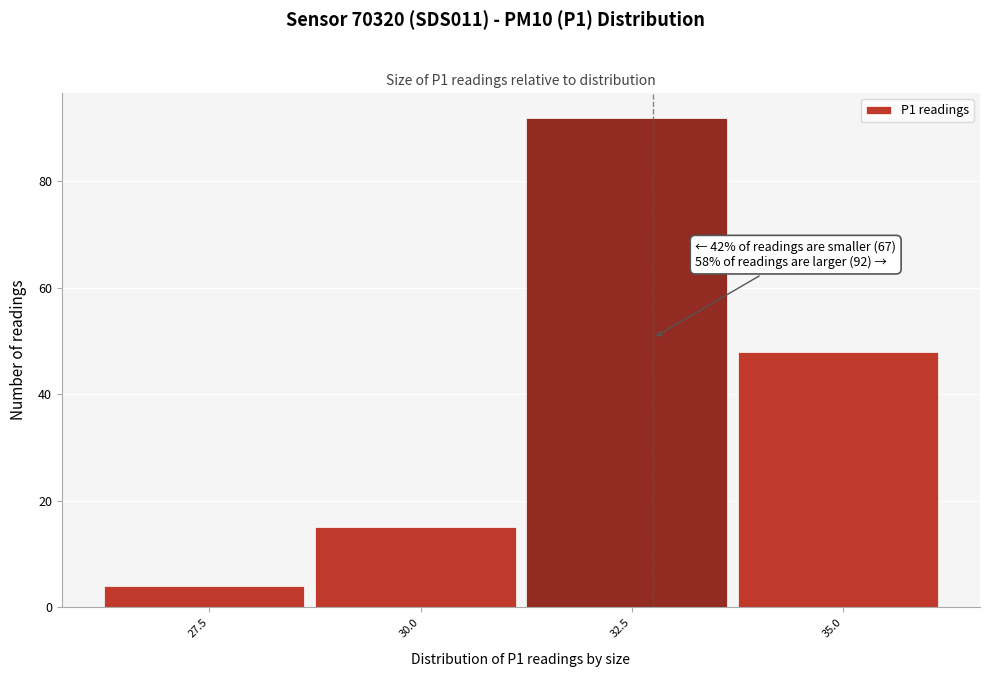

Reading right to left, extract all data points from this chart.

48	92	15	4